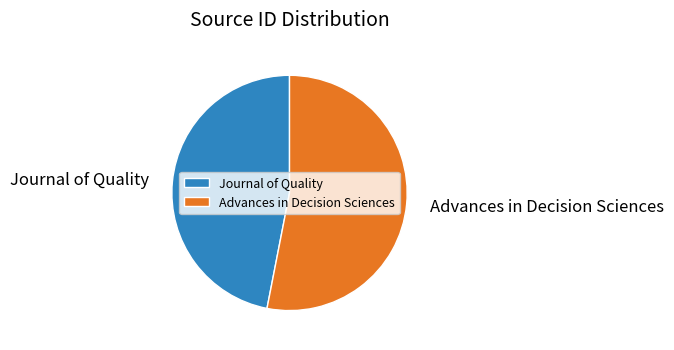

Do Advances in Decision Sciences and Journal of Quality together represent more than half of the pie?

Yes